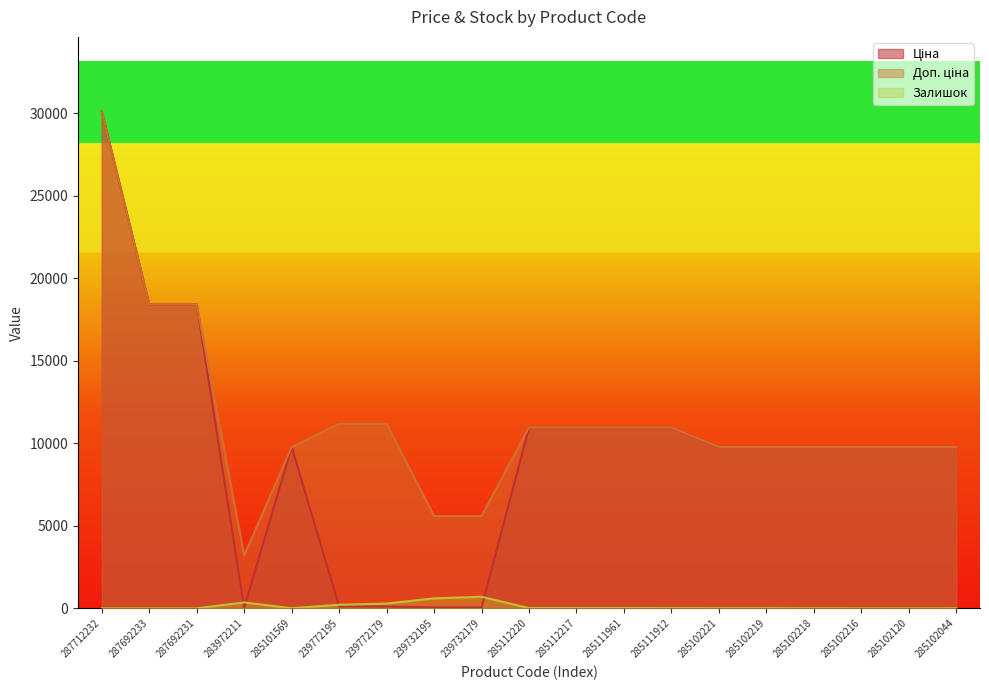

What is the difference between the maximum and minimum values in the Залишок series?

702.0